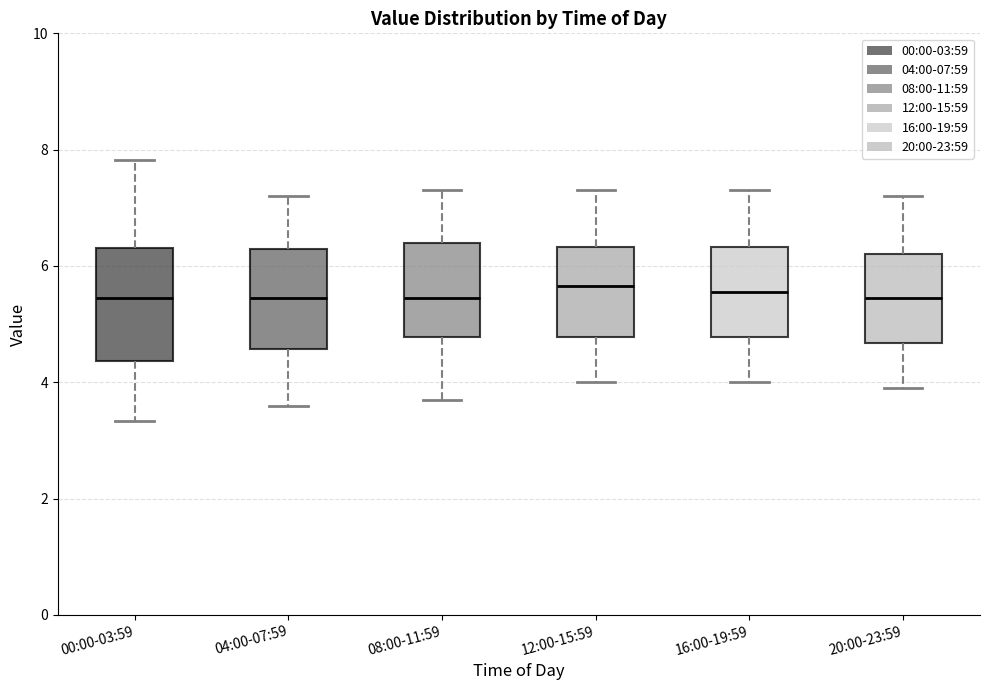

Where is the lower edge of the box for 08:00-11:59 on the y-axis? The values are not printed on the chart, so give them approximately, as read against the axis.

4.8